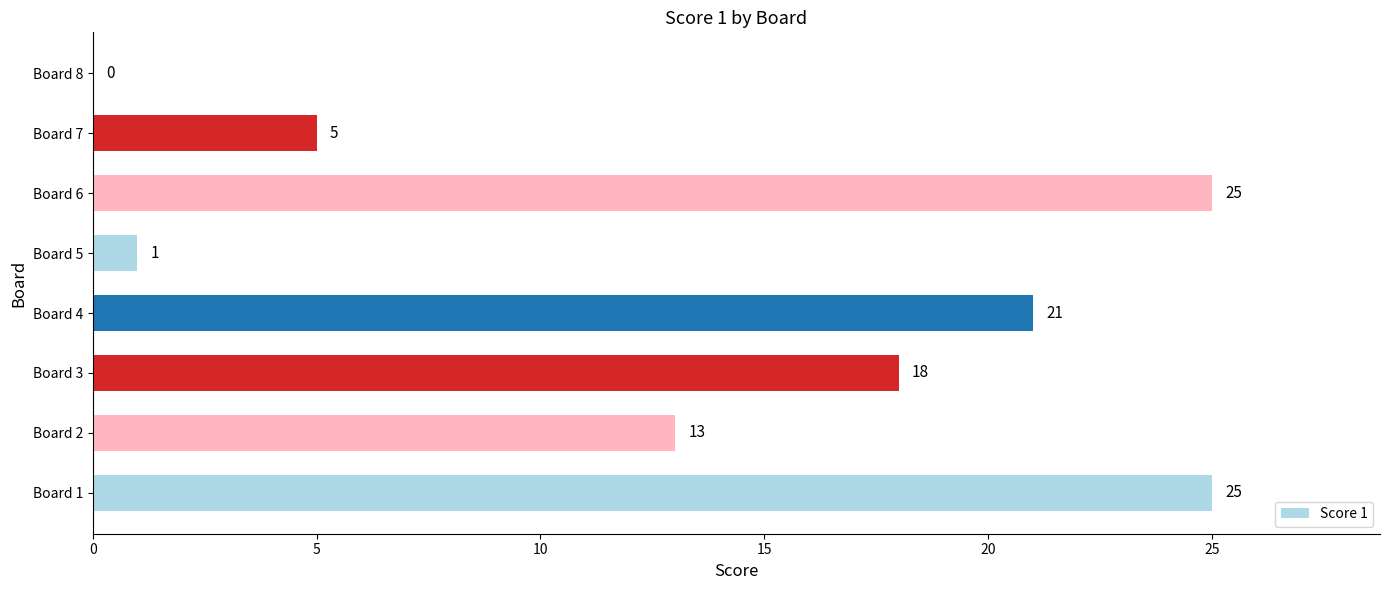

At which label is the value closest to 12?

Board 2